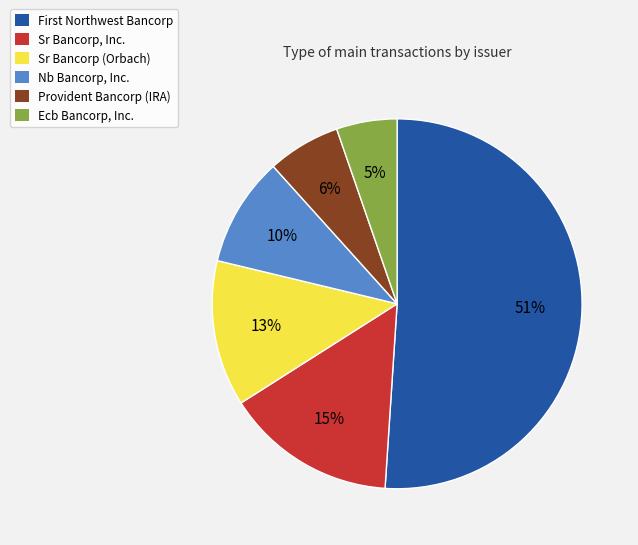

Is there any slice that represents more than half of the pie?

Yes